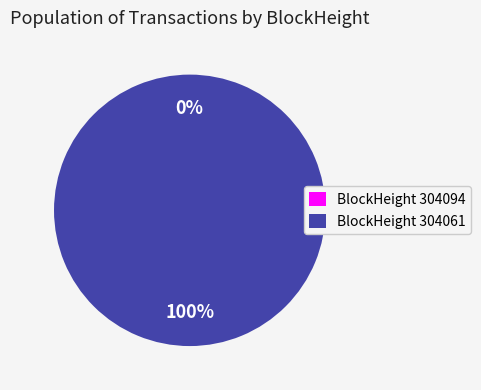

Does 304094 represent more than half of the total?

No